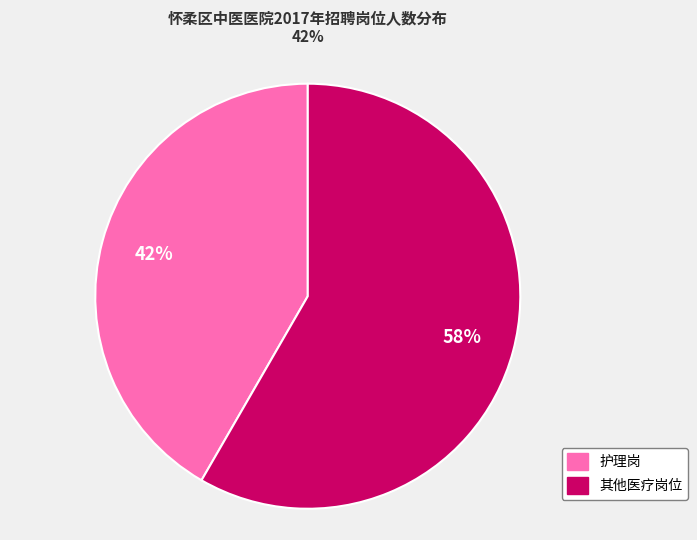

Is there any slice that represents more than half of the pie?

Yes